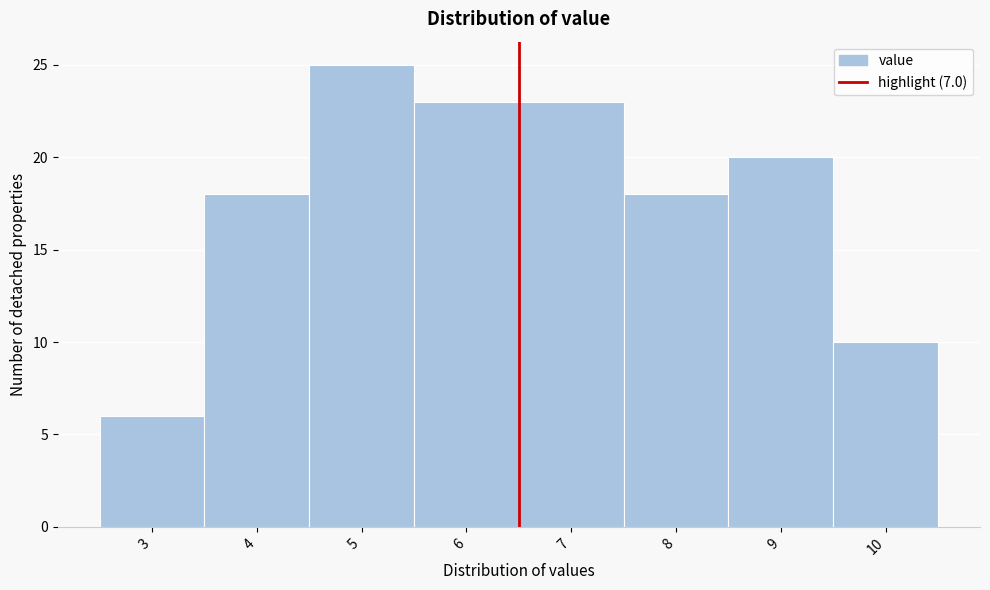

Reading left to right, what are all the values shown in this chart?

6	18	25	23	23	18	20	10